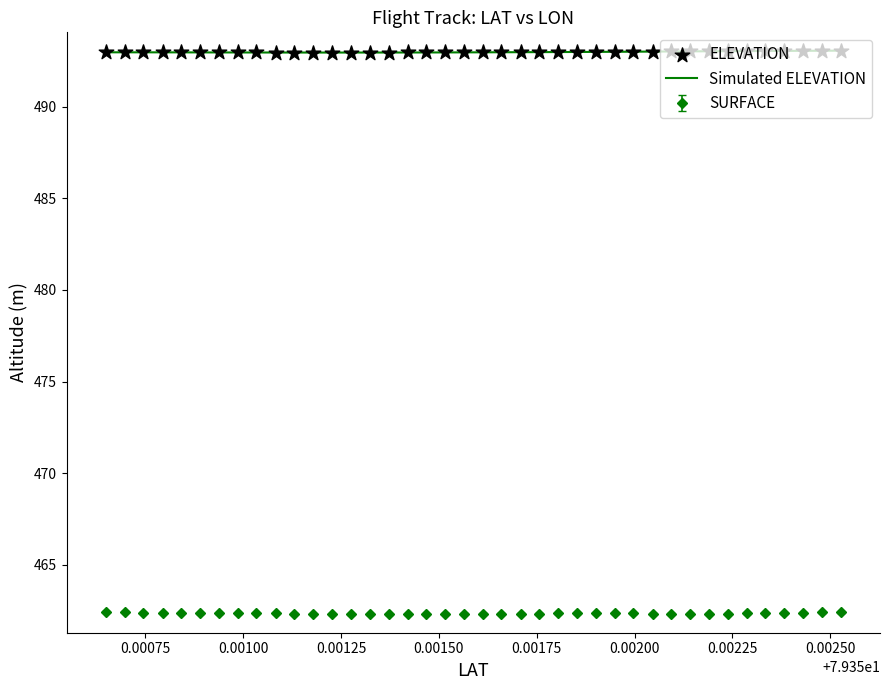

Which series has the largest total across all categories?

Simulated ELEVATION